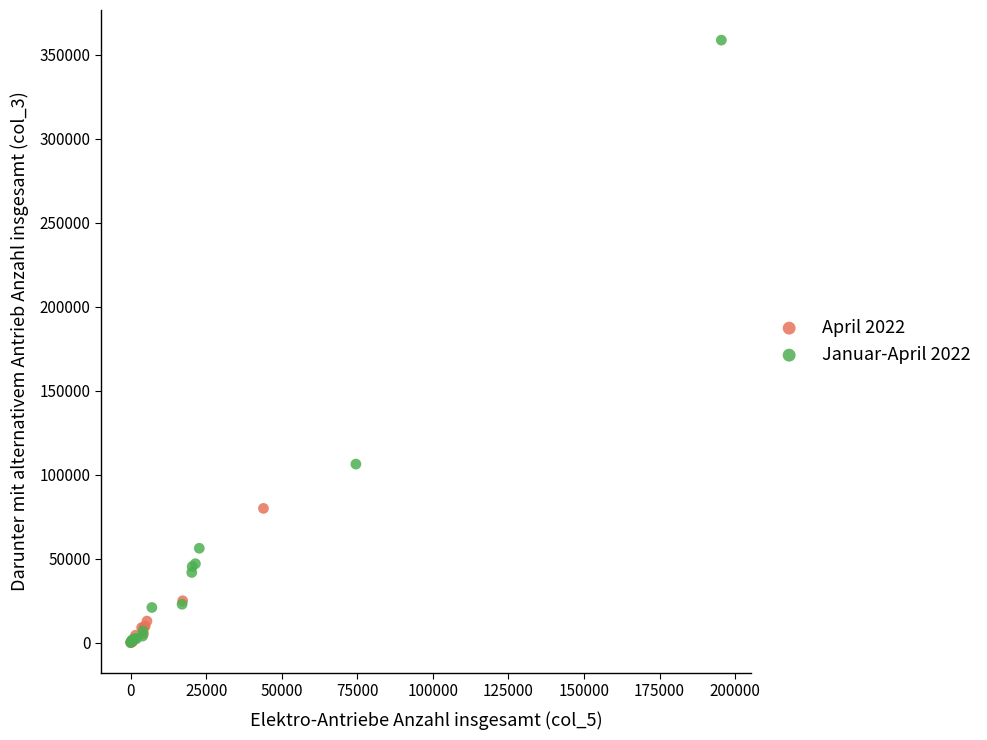

Which series has the largest Y range (max minus min)?

Januar-April 2022